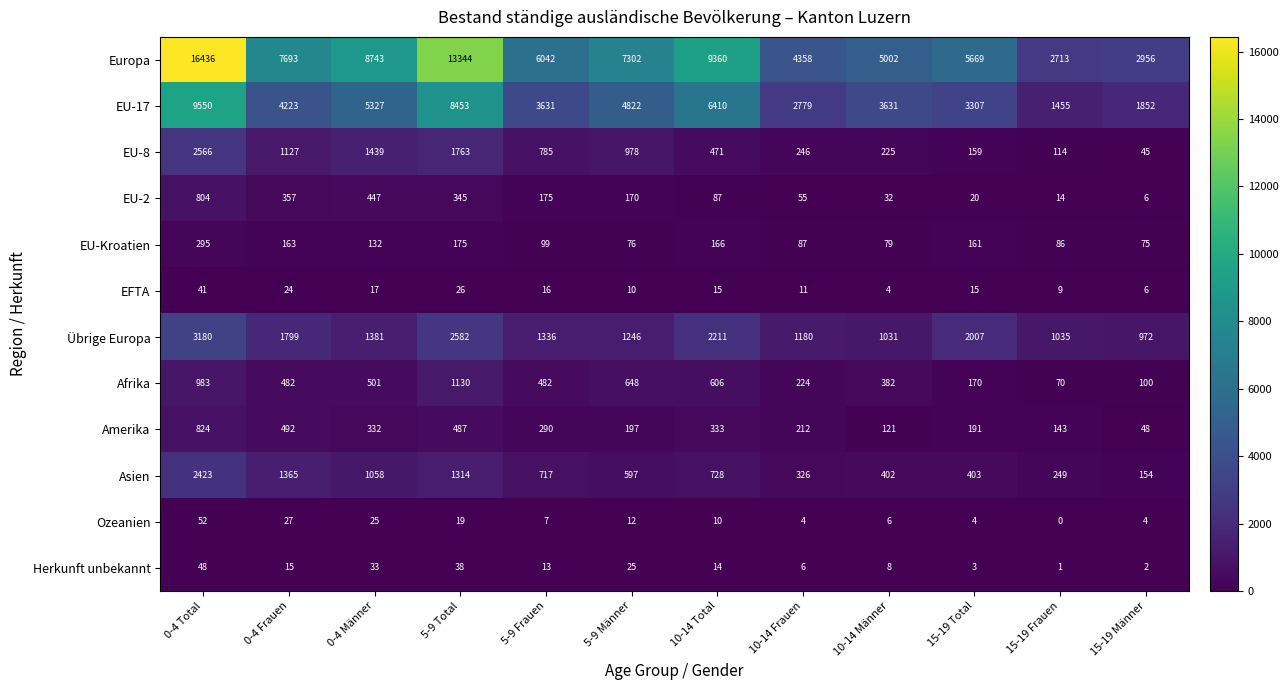

What is the difference between the maximum and minimum values in the Afrika series?

1060